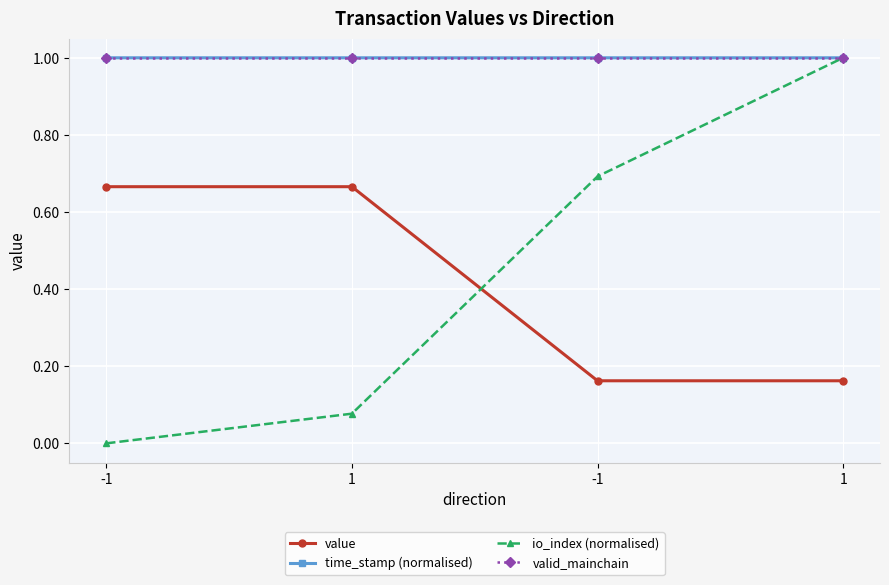

What is the value of the value point at the 4th from the left?

0.7